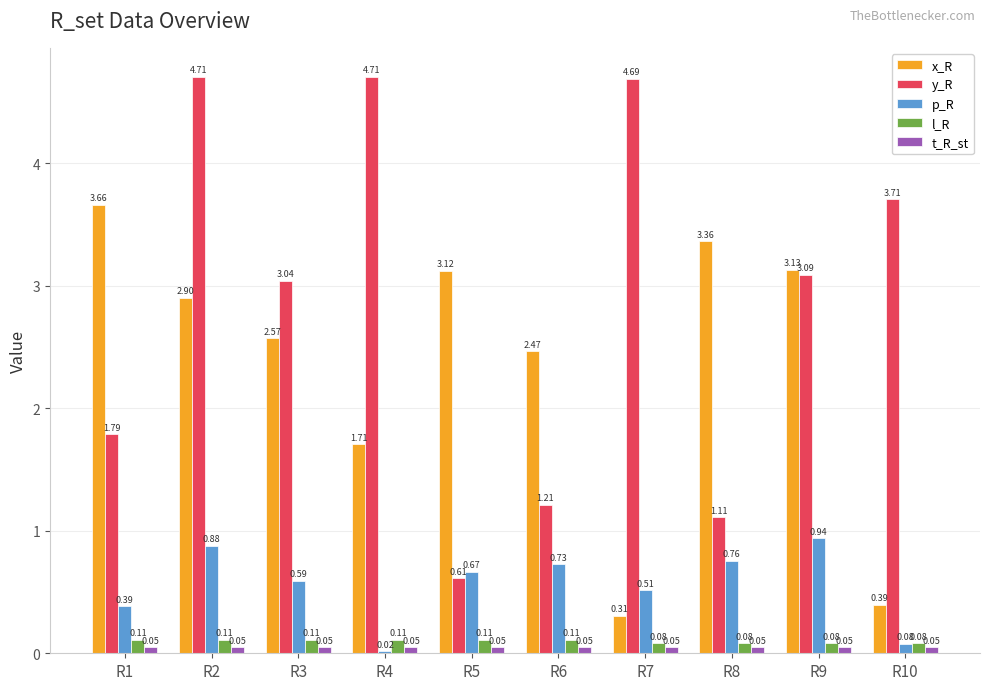

What is the difference between the x_R values at R9 and R4?

1.4